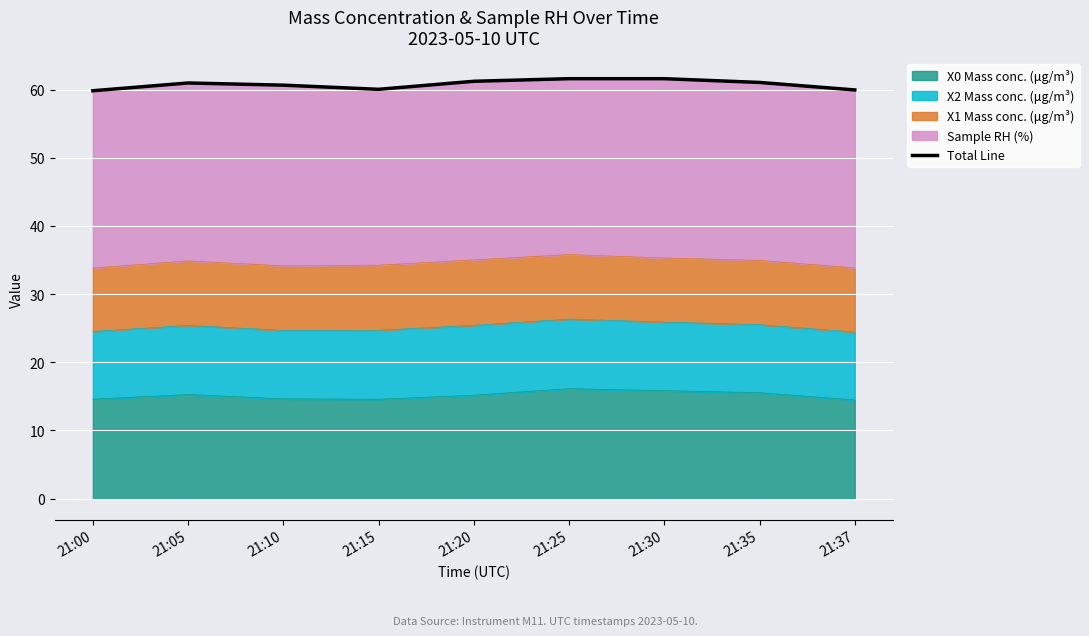

Rank the categories by value from lowest to highest.

21:00, 21:37, 21:15, 21:10, 21:05, 21:35, 21:20, 21:25, 21:30